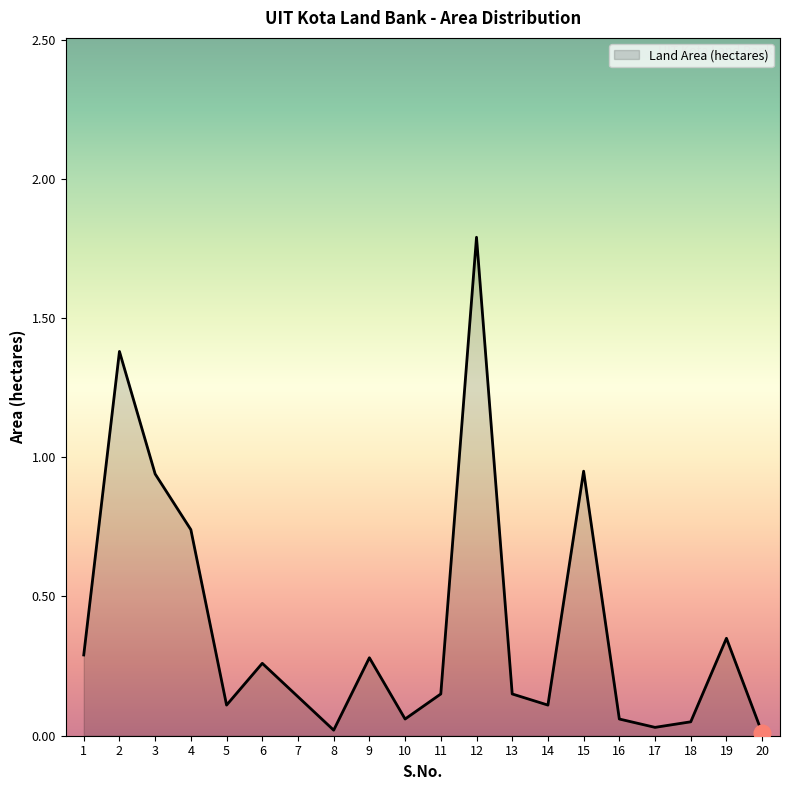

What is the difference between the maximum and minimum values?

1.8